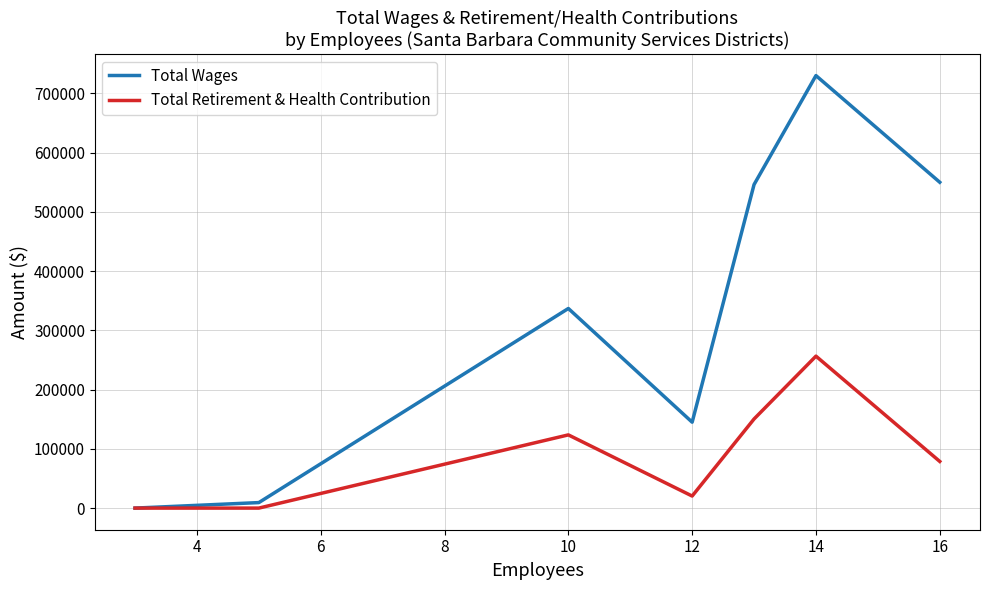

Which series has the largest range (max minus min)?

Total Wages